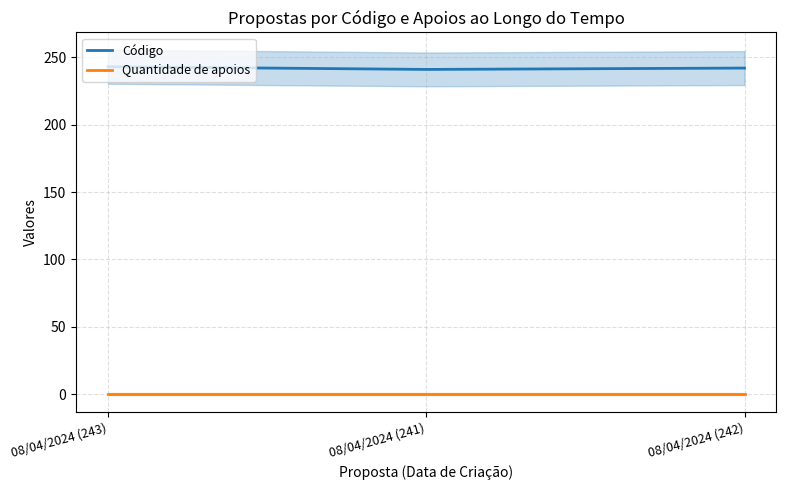

Rank the series at 08/04/2024 (242) from highest to lowest value.

Código, Quantidade de apoios